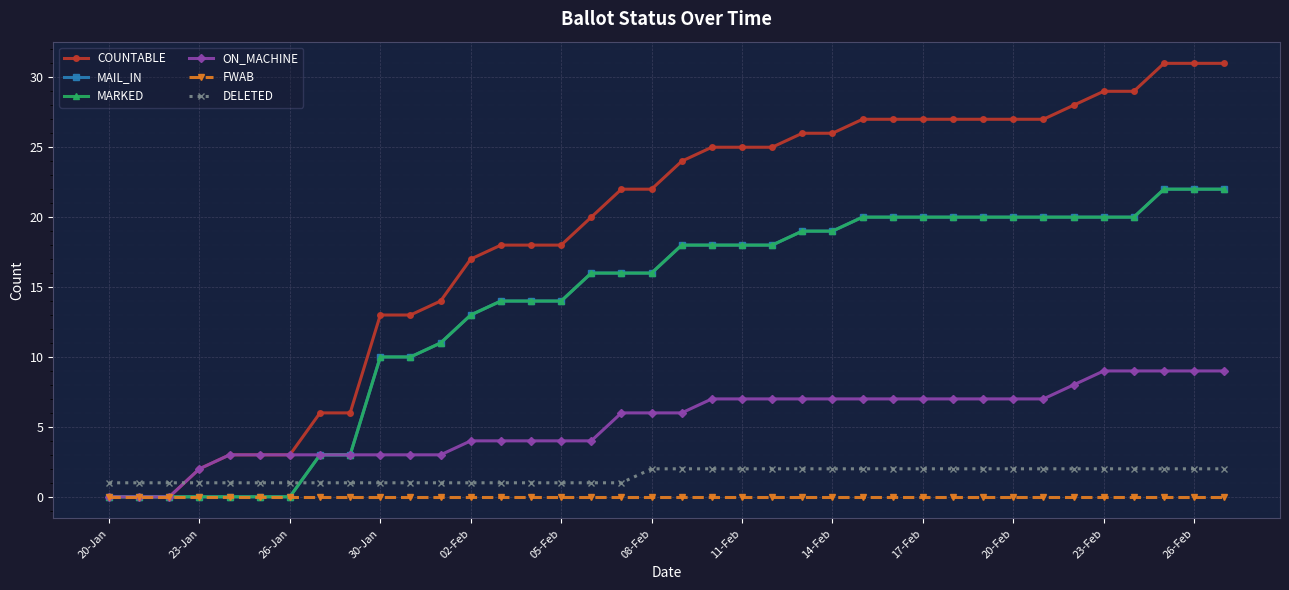

What is the minimum value for DELETED?

1